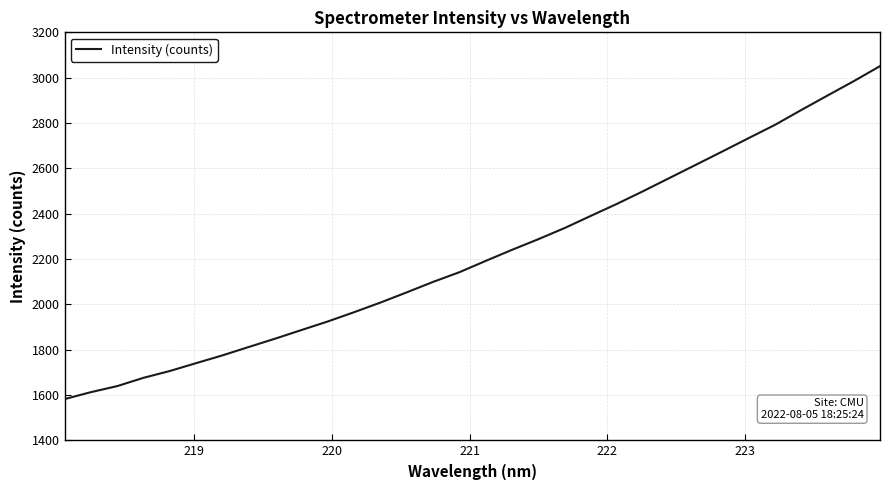

How many lines are shown in the chart?

1